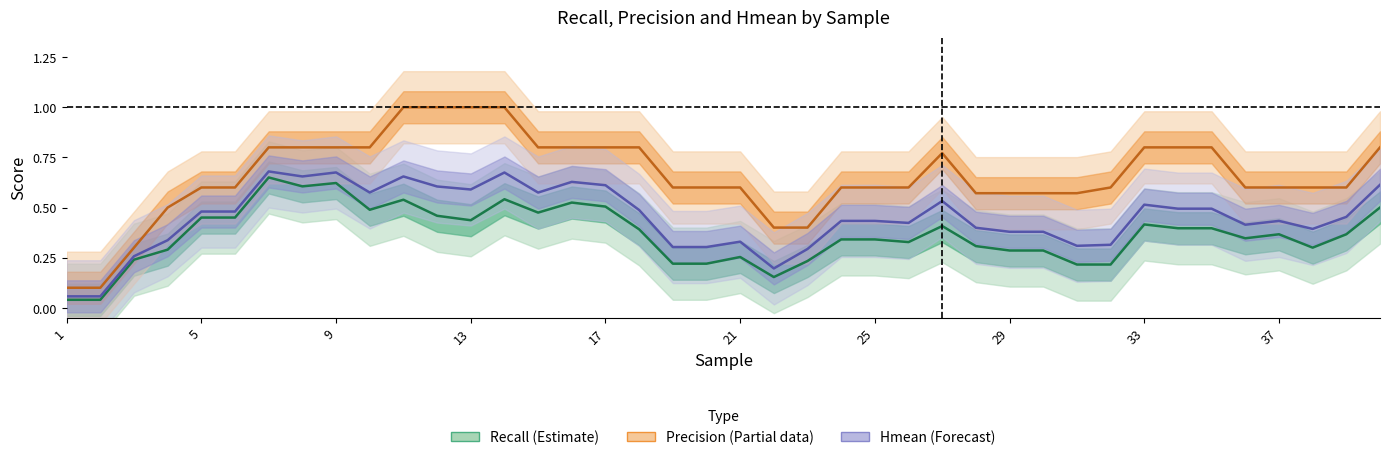

Which category has the lowest value in the Recall (Estimate) series?

1